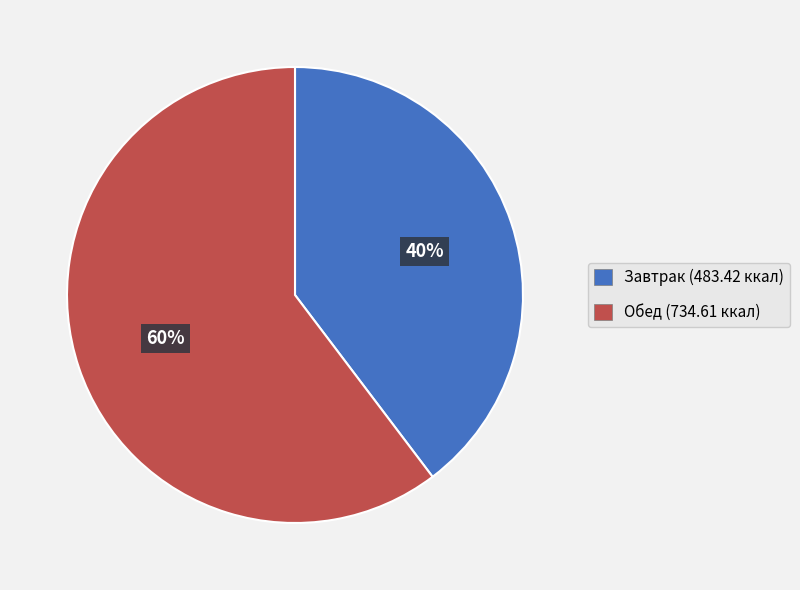

Rank the categories by value from highest to lowest.

Обед, Завтрак